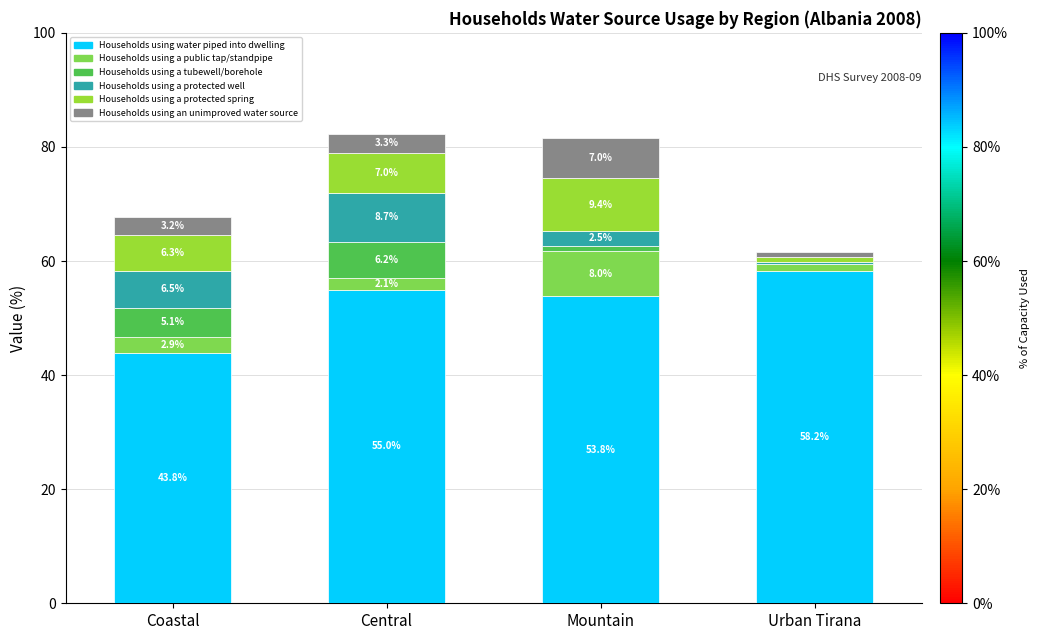

What is the average value of the Households using a protected spring series?

5.9